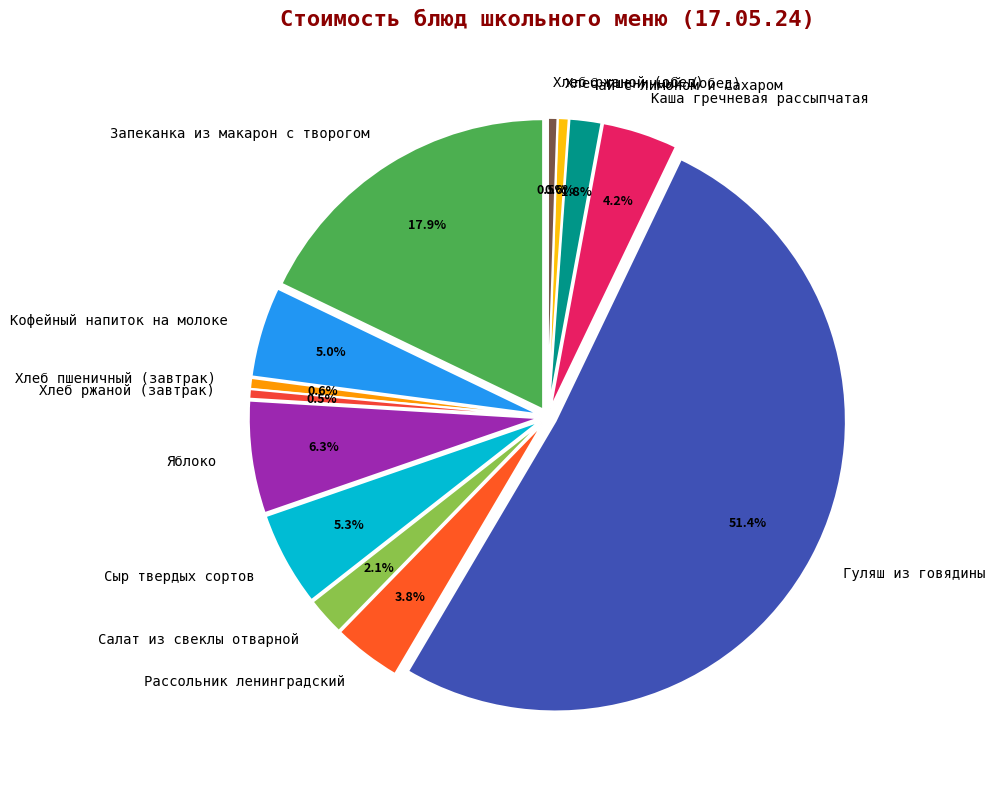

What percentage is NOT represented by Гуляш из говядины?

48.6%